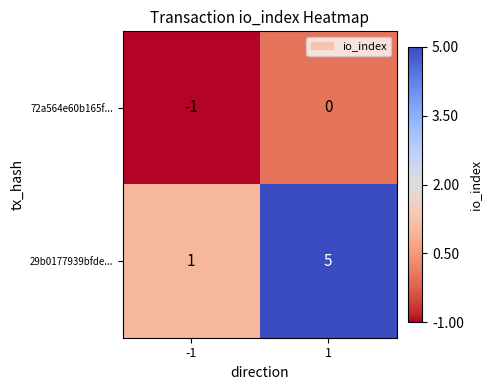

The 29b0177939bfde... series shows 1 at -1. True or false?

True